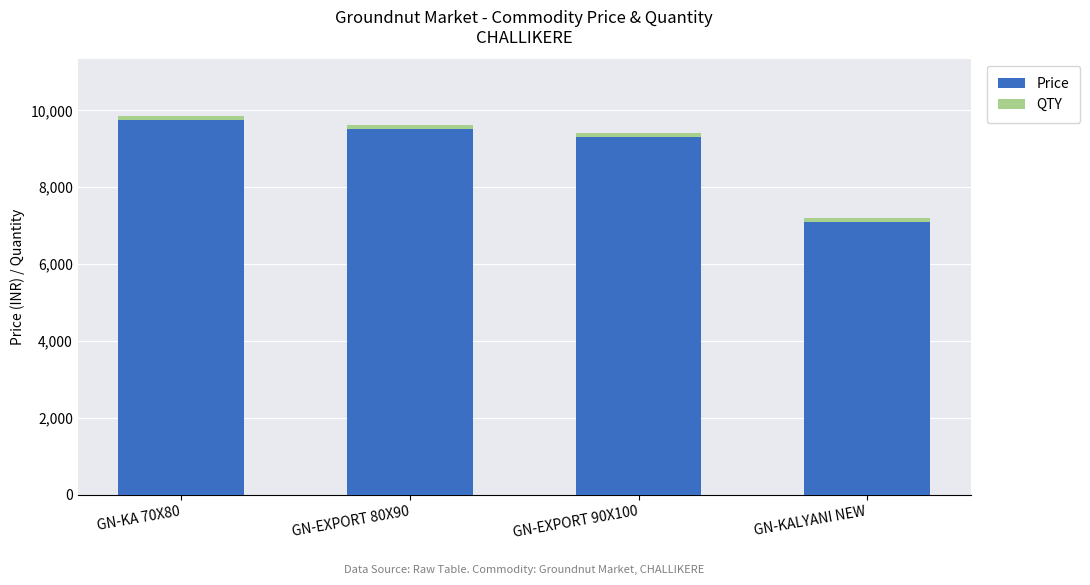

Is it true that Price equals 11898 at GN-KALYANI NEW?

False